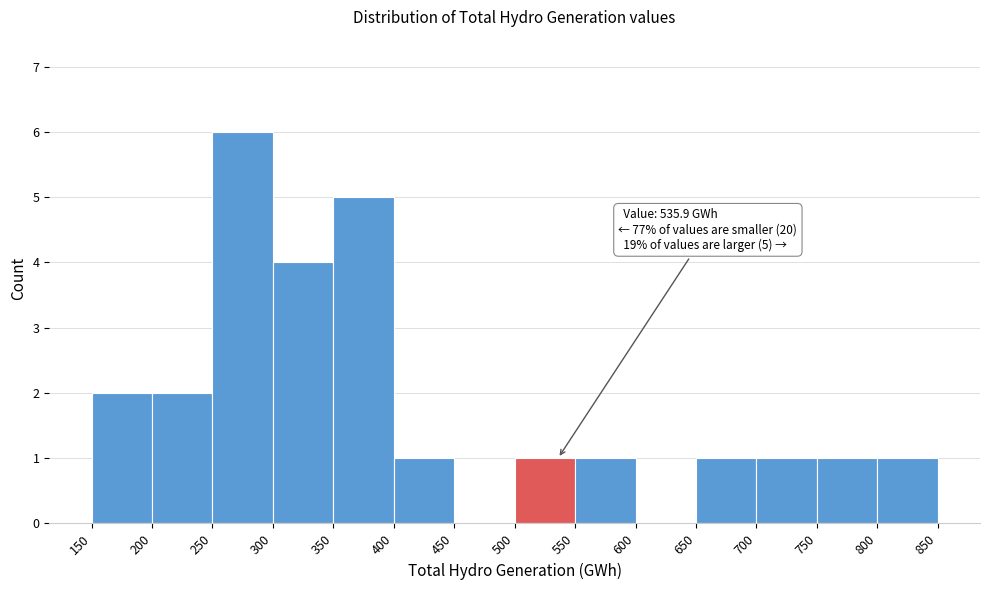

Which range on the x-axis has the tallest bar?

250 to 300